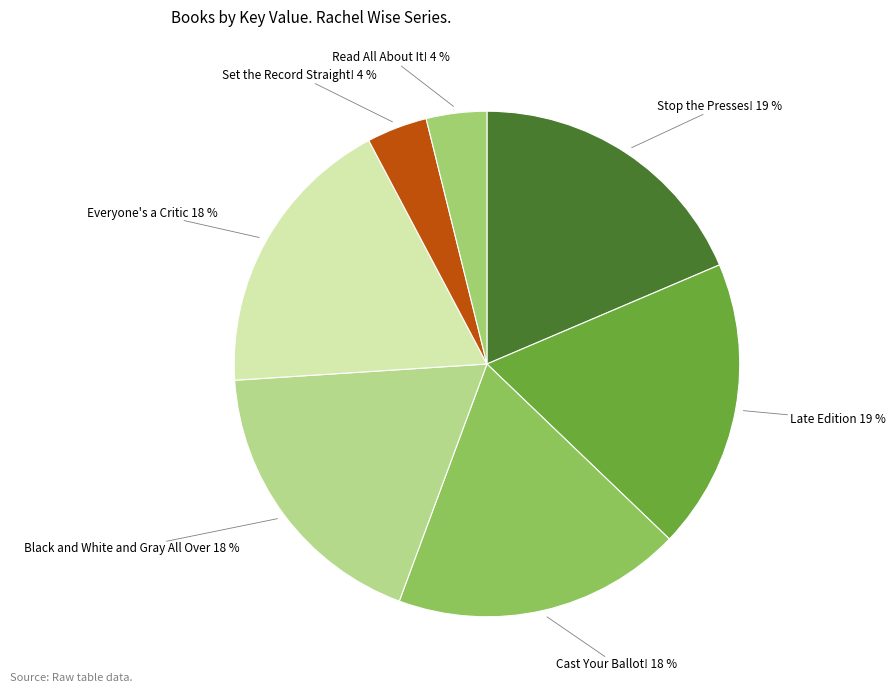

Do Set the Record Straight! and Late Edition together represent more than half of the pie?

No